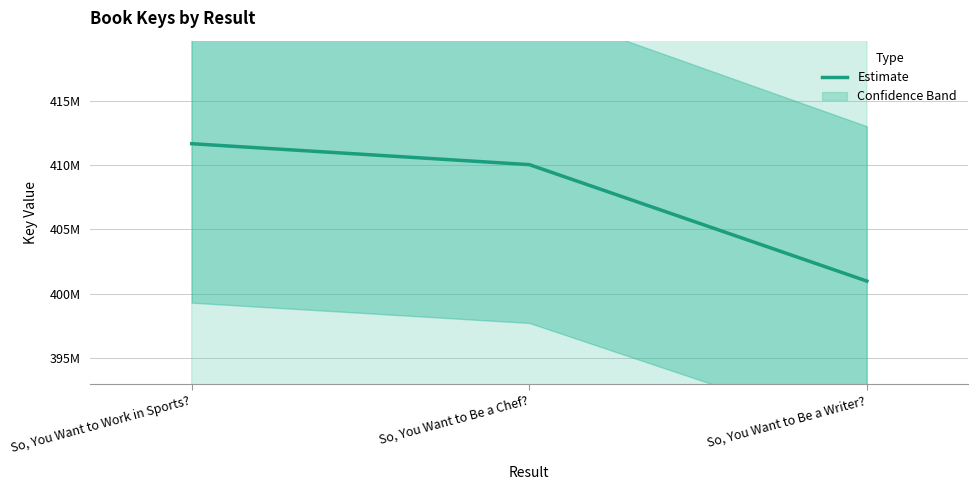

The value at So, You Want to Be a Writer? is 157355843. True or false?

False